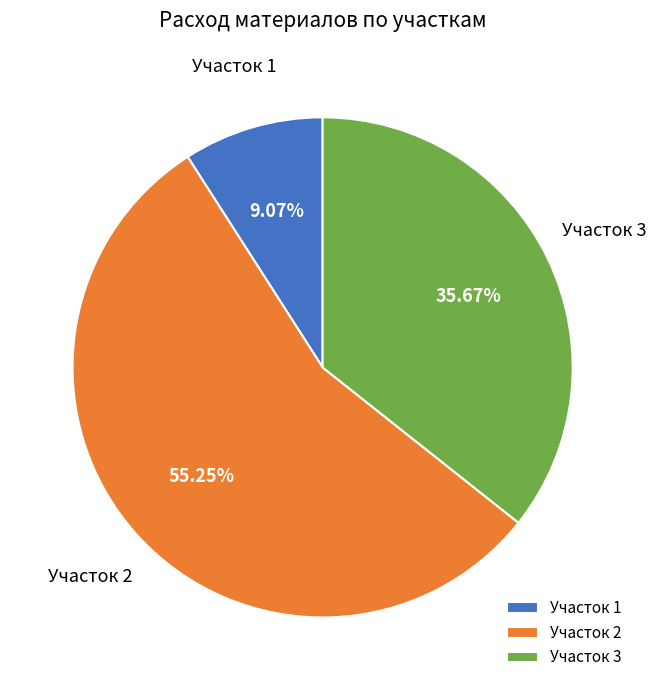

How many segments does this pie chart have?

3